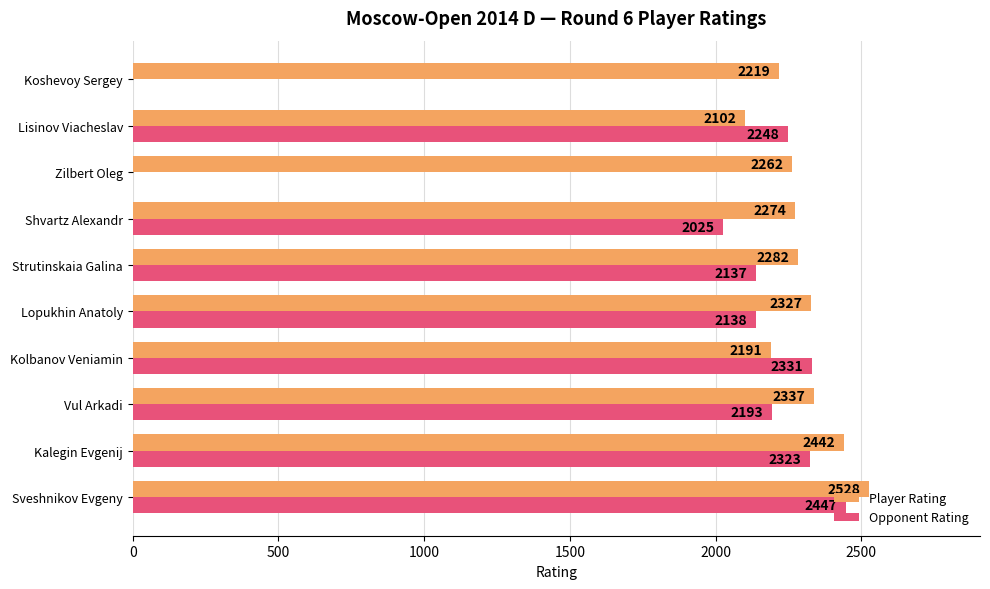

What is the total value across all series at Lisinov Viacheslav?

4350